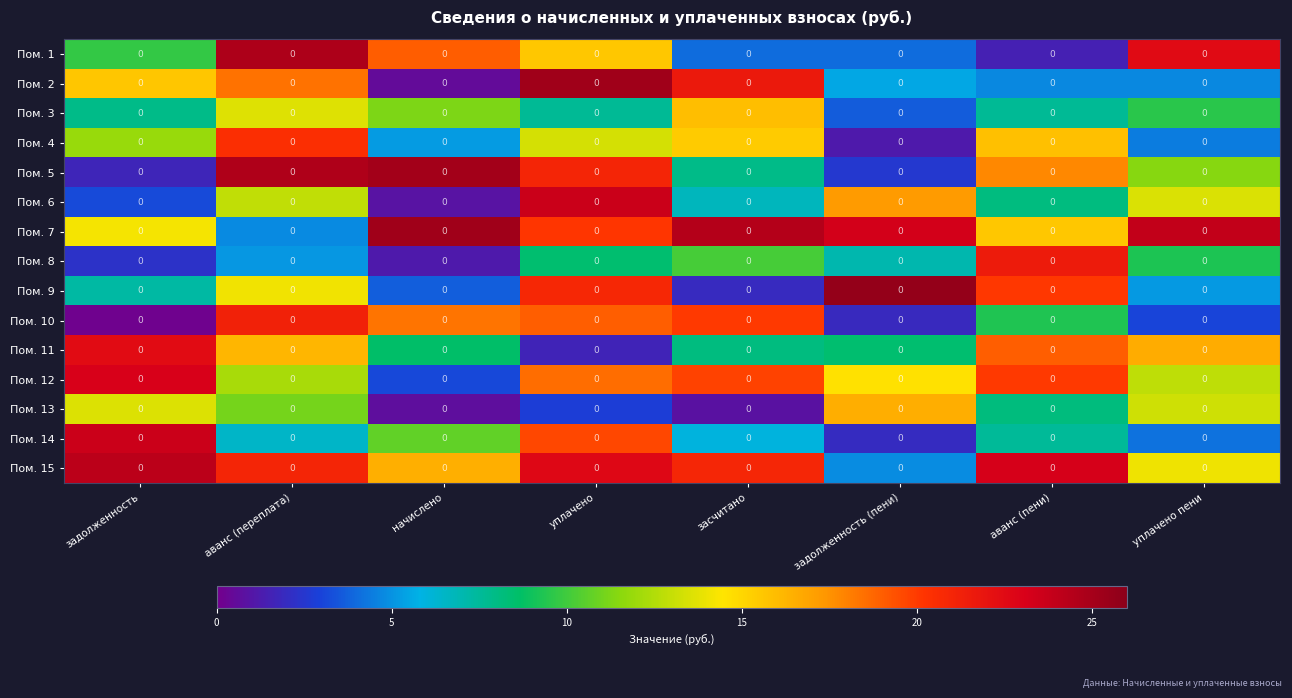

How many data points does each series have?

8